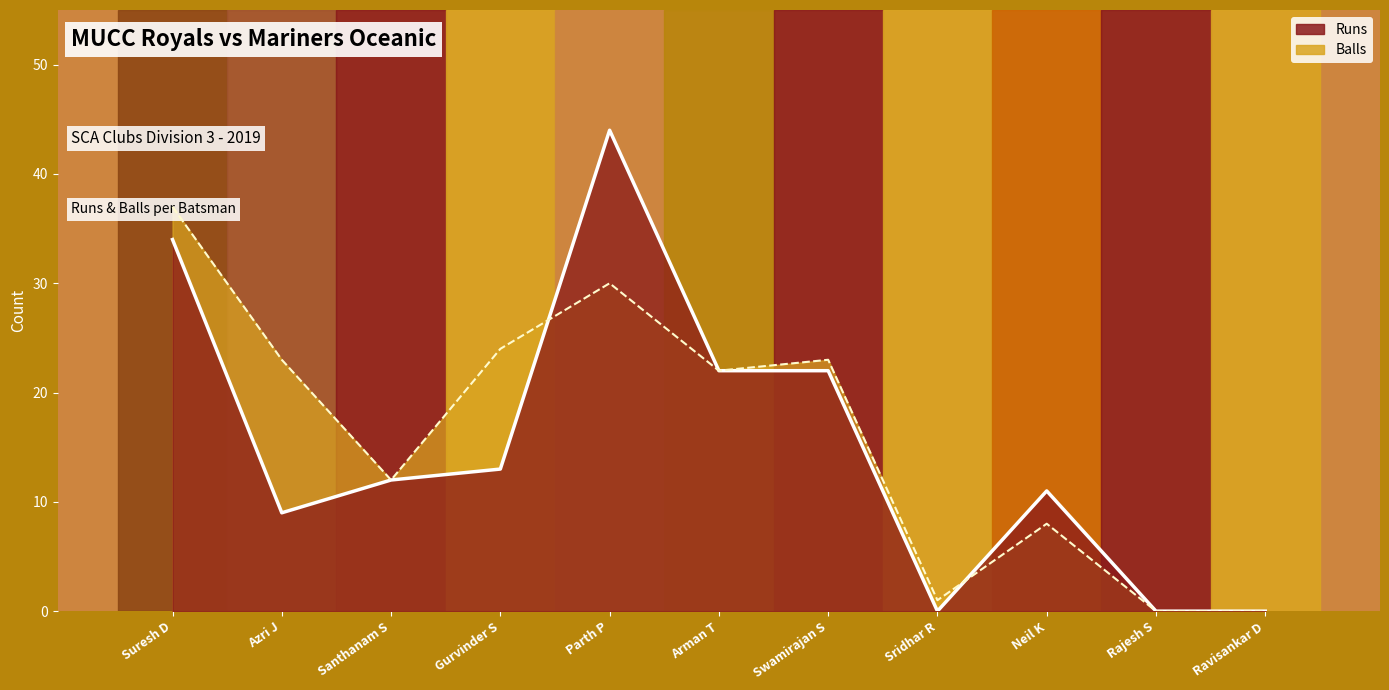

True or false: Runs (line) and Balls (line) intersect in this chart.

True